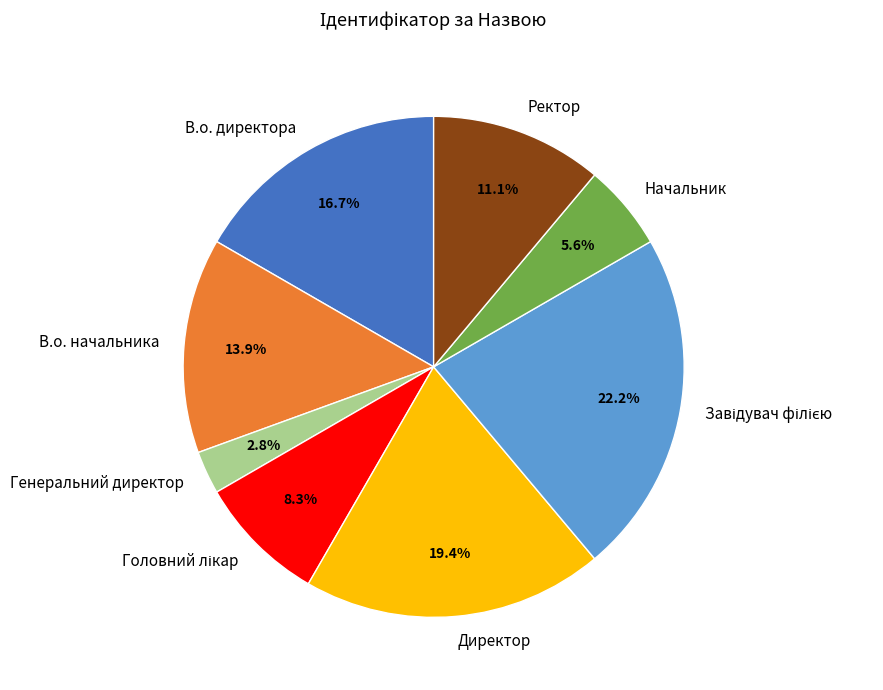

Does Директор account for over 50% of the chart?

No